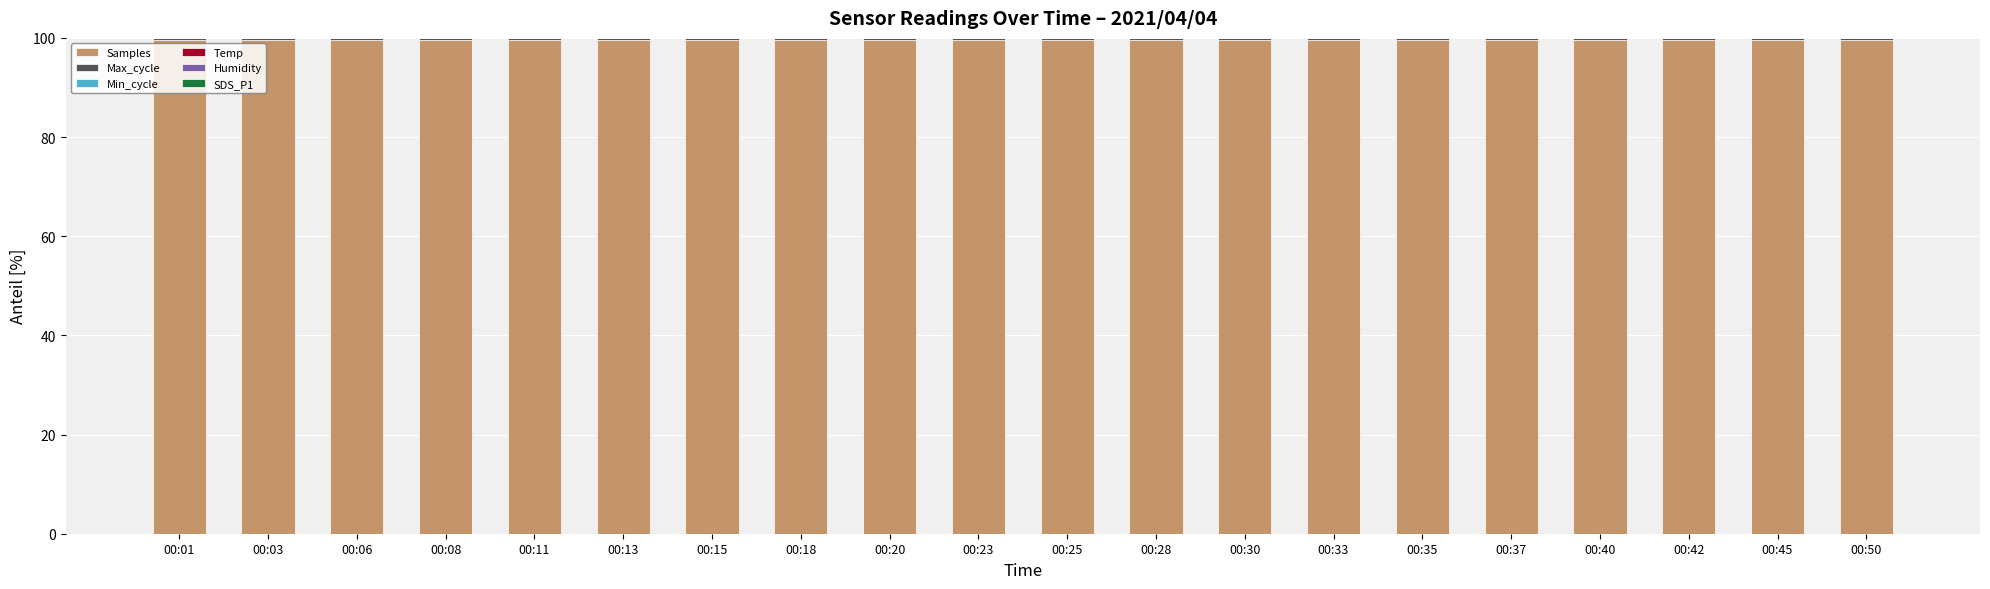

What is the maximum value for Samples?

99.6